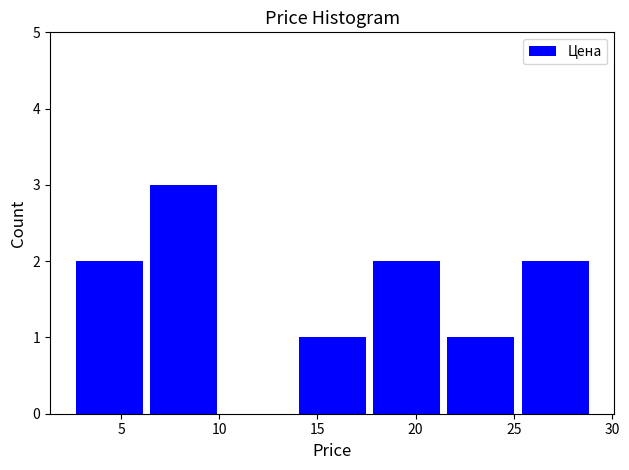

Reading left to right, list every bar in this chart as the range it spans on the x-axis followed by its height. Neither the bar edges nor the heights are printed on the chart, so give them approximately, as read against the axes.

2.5 to 6.5: 2
6.5 to 10.0: 3
10.0 to 14.0: 0
14.0 to 17.5: 1
17.5 to 21.5: 2
21.5 to 25.0: 1
25.0 to 29.0: 2